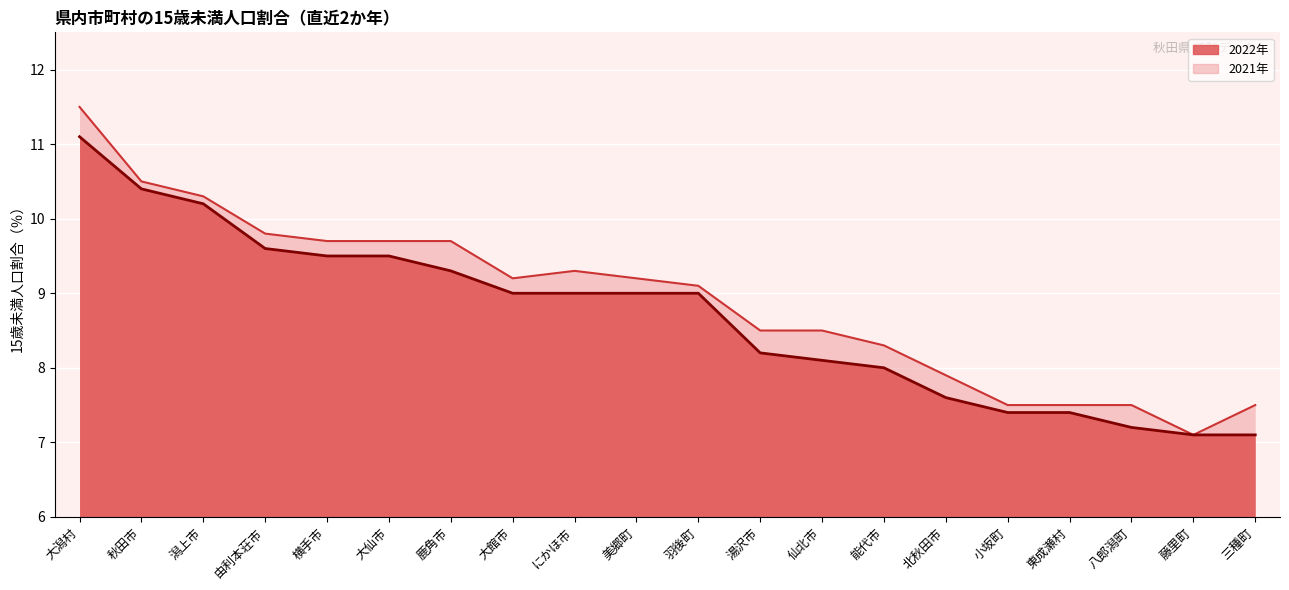

Reading right to left, what are all the values shown in this chart?

2022年: 三種町=7.1	藤里町=7.1	八郎潟町=7.2	東成瀬村=7.4	小坂町=7.4	北秋田市=7.6	能代市=8.0	仙北市=8.1	湯沢市=8.2	羽後町=9.0	美郷町=9.0	にかほ市=9.0	大館市=9.0	鹿角市=9.3	大仙市=9.5	横手市=9.5	由利本荘市=9.6	潟上市=10.2	秋田市=10.4	大潟村=11.1
2021年: 三種町=7.5	藤里町=7.1	八郎潟町=7.5	東成瀬村=7.5	小坂町=7.5	北秋田市=7.9	能代市=8.3	仙北市=8.5	湯沢市=8.5	羽後町=9.1	美郷町=9.2	にかほ市=9.3	大館市=9.2	鹿角市=9.7	大仙市=9.7	横手市=9.7	由利本荘市=9.8	潟上市=10.3	秋田市=10.5	大潟村=11.5